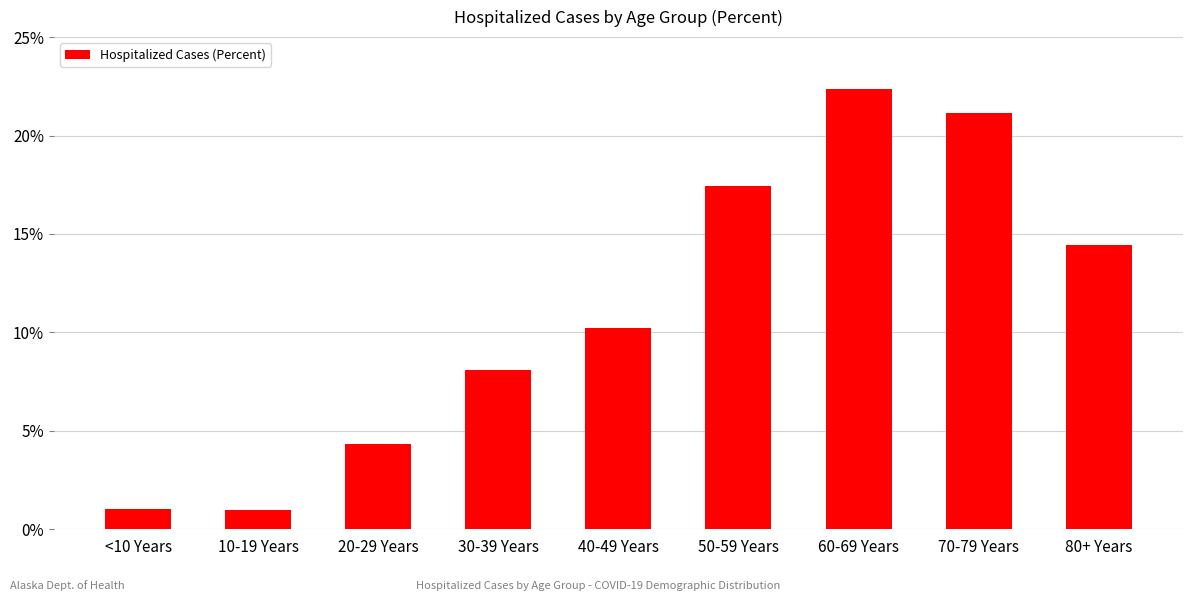

Are the bars horizontal?

No